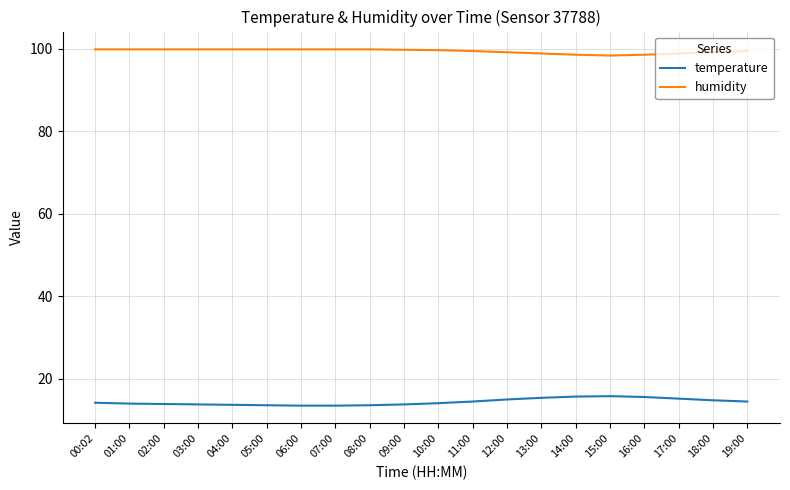

What is the total value across all series at 03:00?

113.7